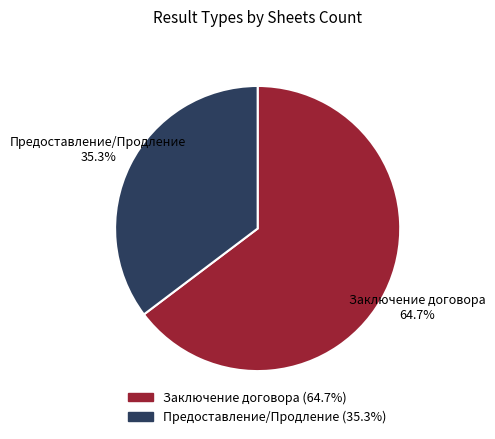

Is there a majority slice in this chart?

Yes